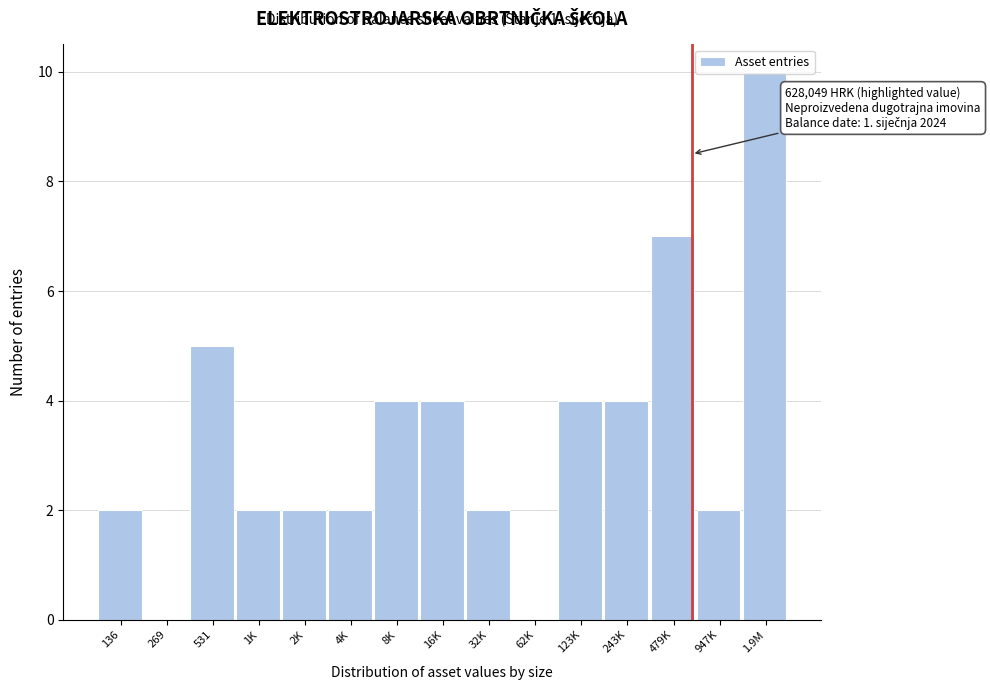

What is the maximum value shown in the chart?

10